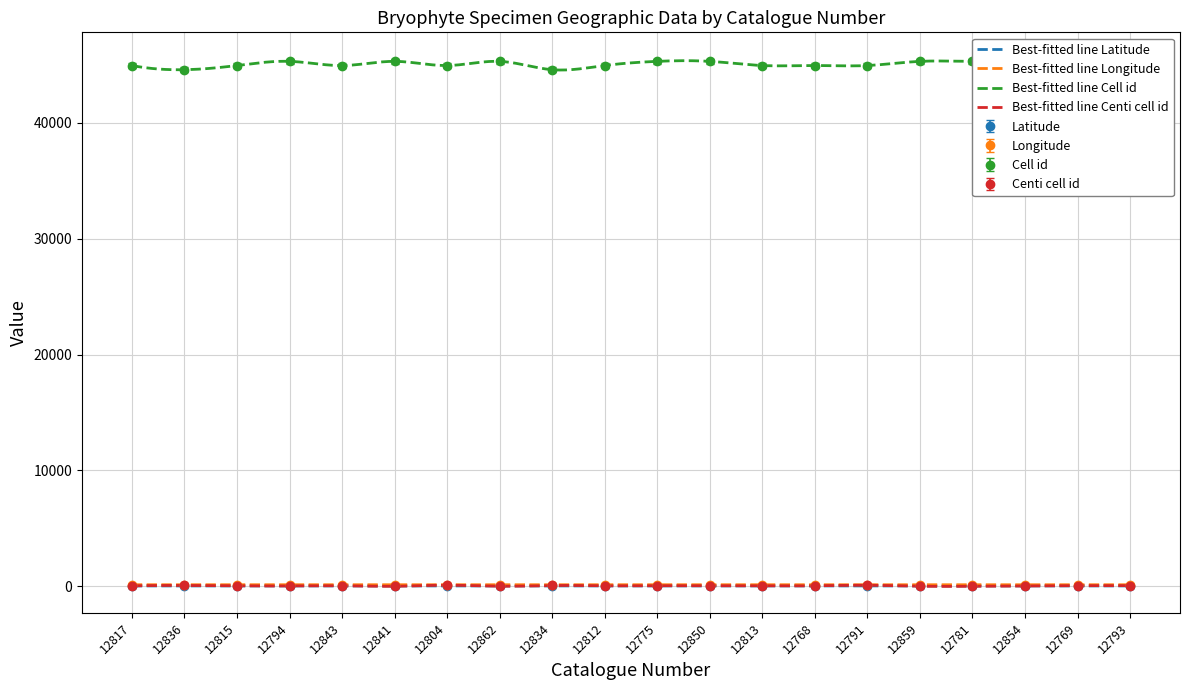

True or false: Longitude and Centi cell id cross at least once.

False